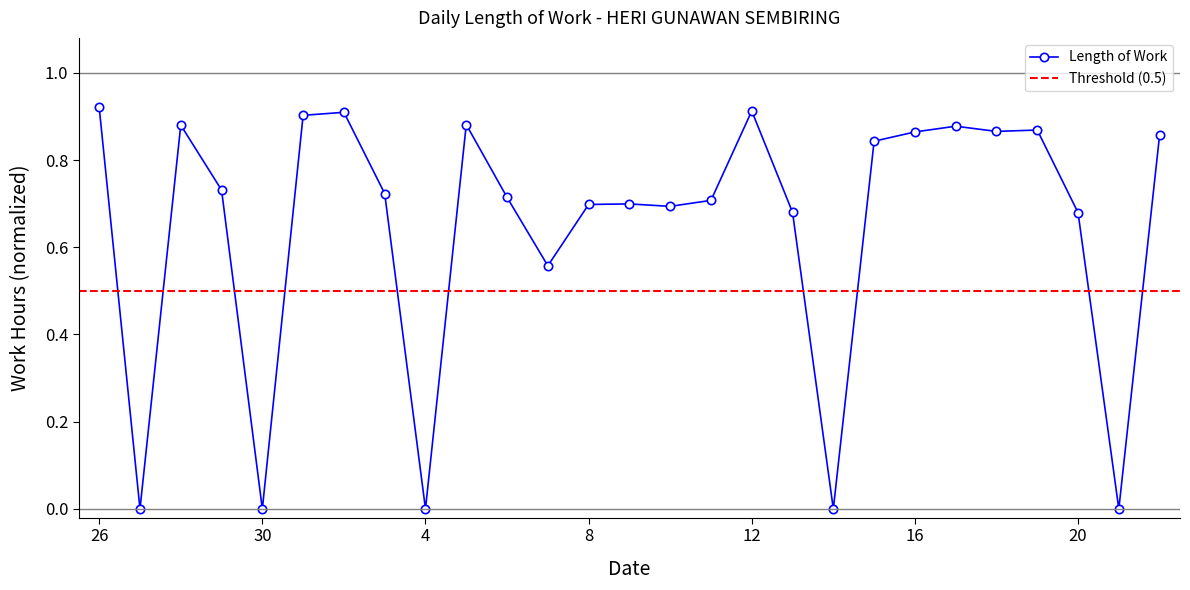

At which category does the data reach its first local valley?

27